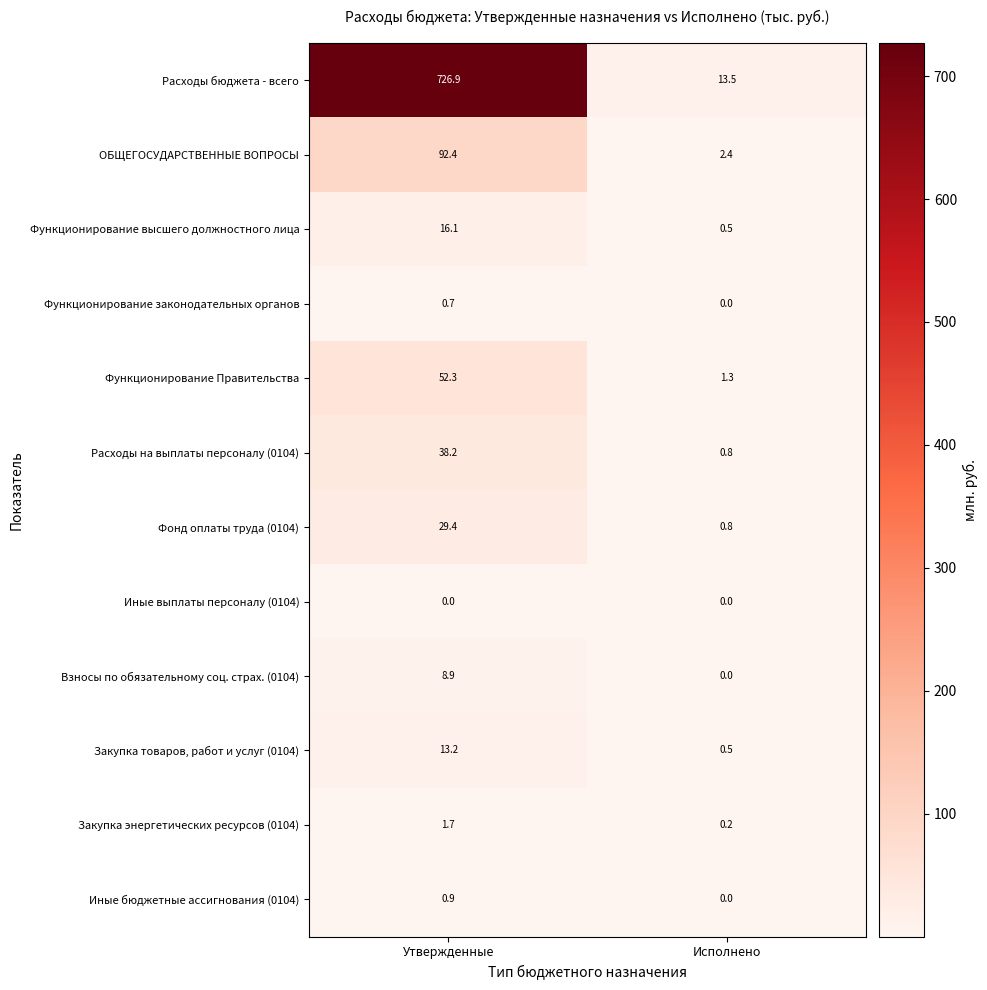

List the series in order of their peak value, highest first.

Расходы бюджета - всего, ОБЩЕГОСУДАРСТВЕННЫЕ ВОПРОСЫ, Функционирование Правительства, Расходы на выплаты персоналу (0104), Фонд оплаты труда (0104), Функционирование высшего должностного лица, Закупка товаров, работ и услуг (0104), Взносы по обязательному соц. страх. (0104), Закупка энергетических ресурсов (0104), Иные бюджетные ассигнования (0104), Функционирование законодательных органов, Иные выплаты персоналу (0104)